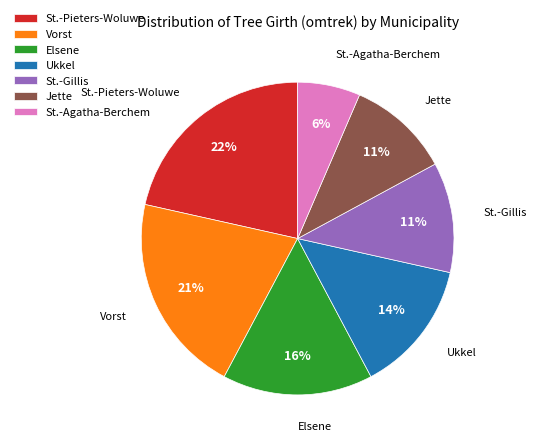

Is it true that St.-Gillis is 25% of the pie?

False